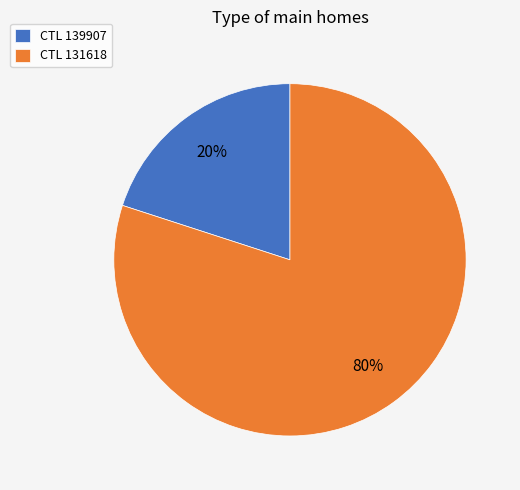

Which has a higher value, CTL 131618 or CTL 139907?

CTL 131618